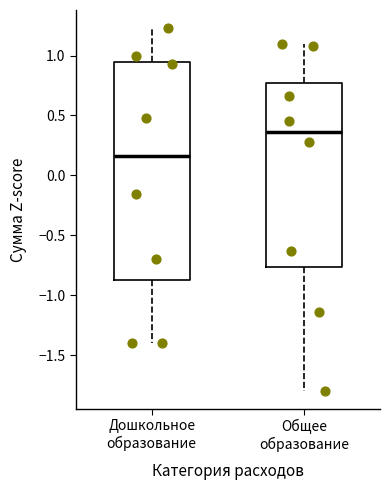

Reading left to right, read every box against the y-axis: the position of its median line, the range the box covers, and the ends of its whiskers. The values are not printed on the chart, so give them approximately, as read against the axis.

Дошкольное образование: median 0.15, box -0.85 to 0.95, whiskers -1.40 to 1.25
Общее образование: median 0.35, box -0.75 to 0.75, whiskers -1.80 to 1.10